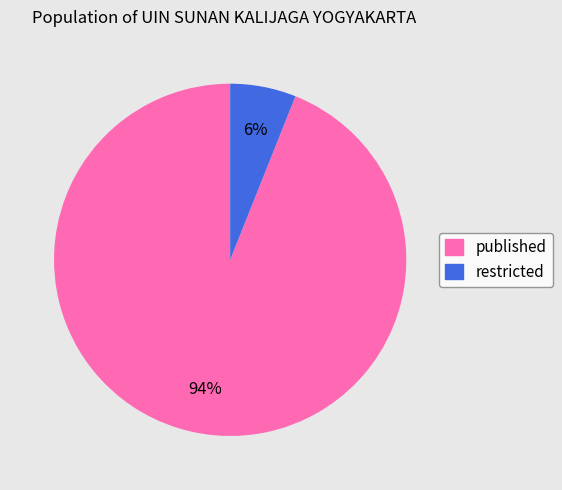

Count the number of slices in the pie.

2